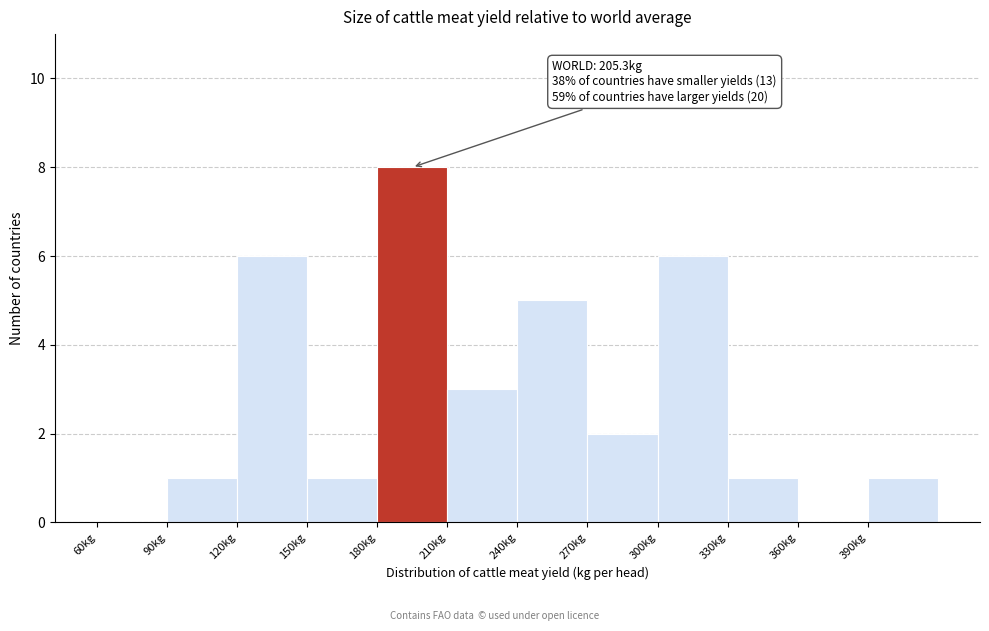

Which range on the x-axis has the tallest bar?

180 to 210